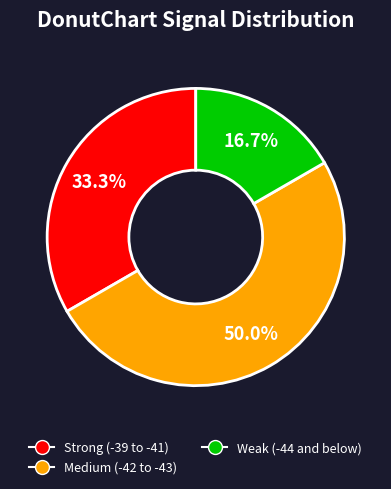

How many segments does this pie chart have?

3